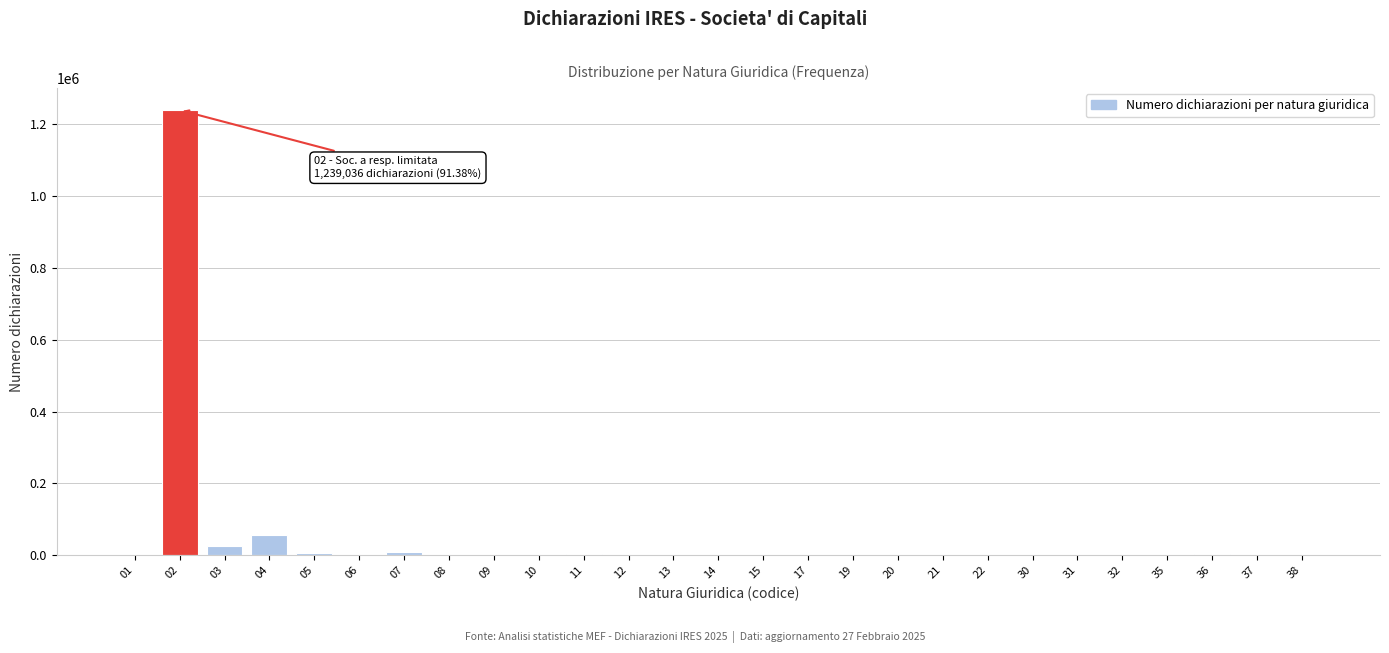

What is the change in value from 03 to 04?

+28584